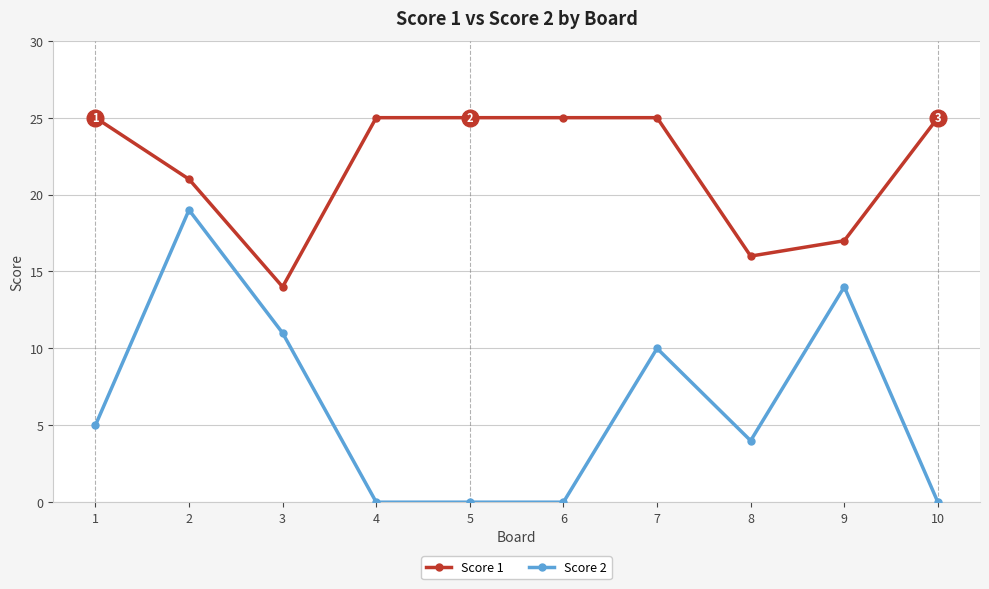

At how many categories does at least one series exceed 9?

10